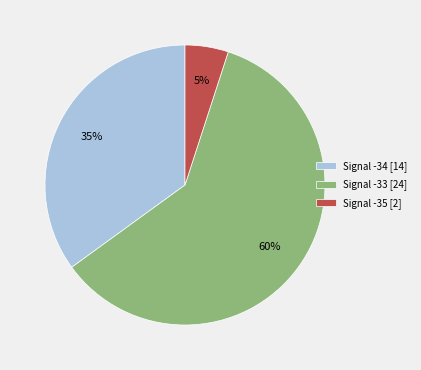

The Signal -33 [24] slice represents 60% of the pie. True or false?

True